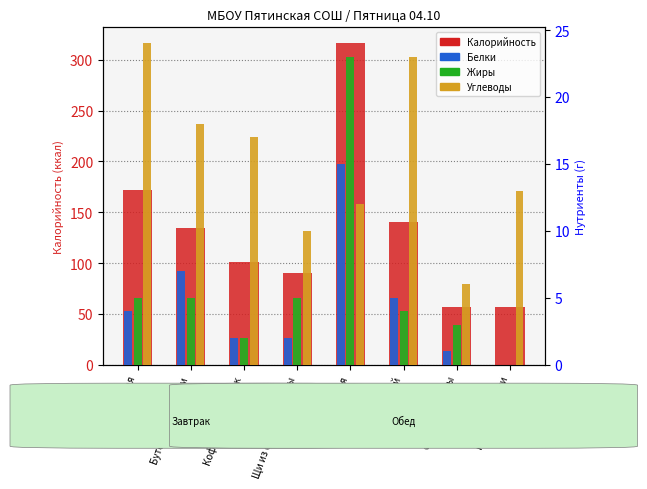

What is the value of the Калорийность bar at the 4th from the left?

90